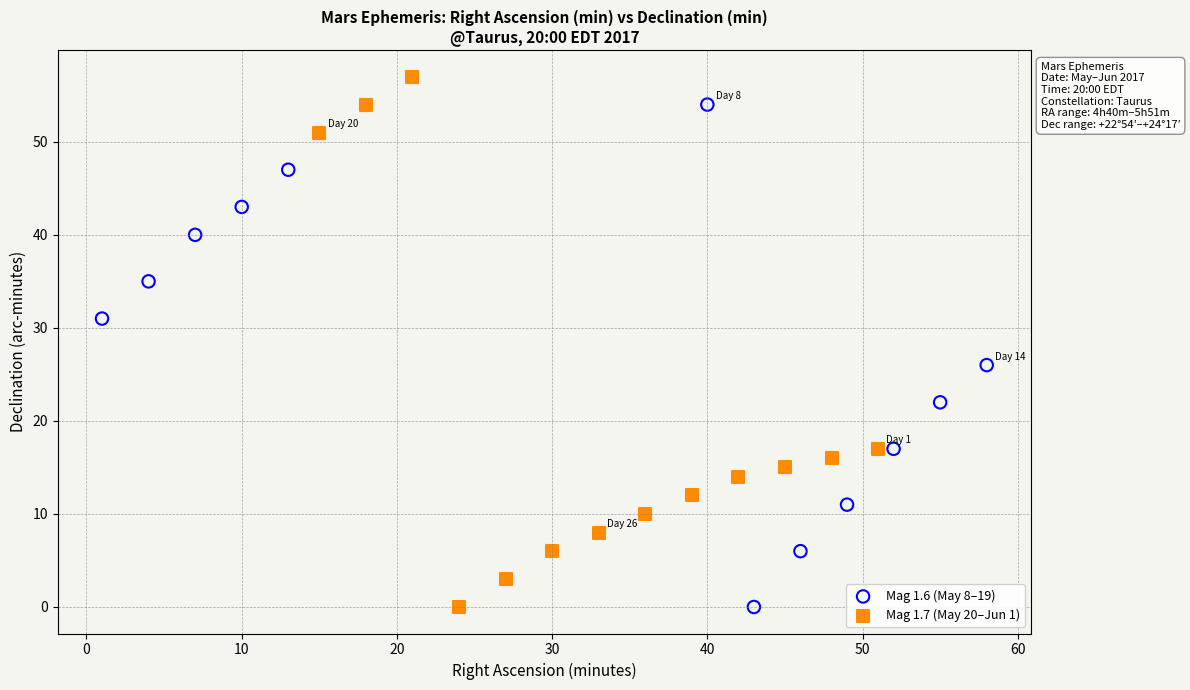

What are all the series names shown in the legend?

Mag 1.6 (May 8–19), Mag 1.7 (May 20–Jun 1)